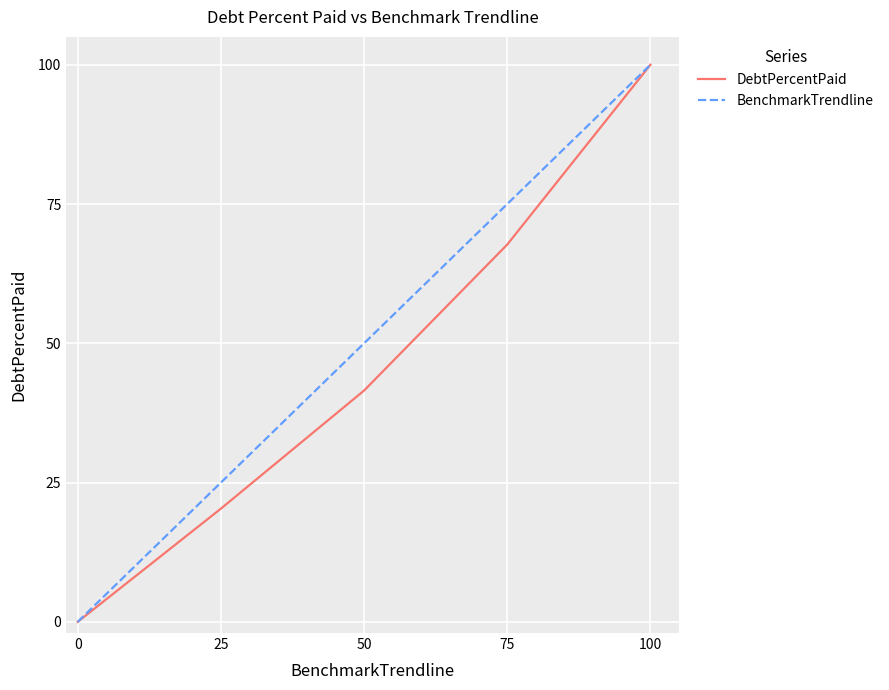

List the series in order of their overall mean, highest first.

BenchmarkTrendline, DebtPercentPaid